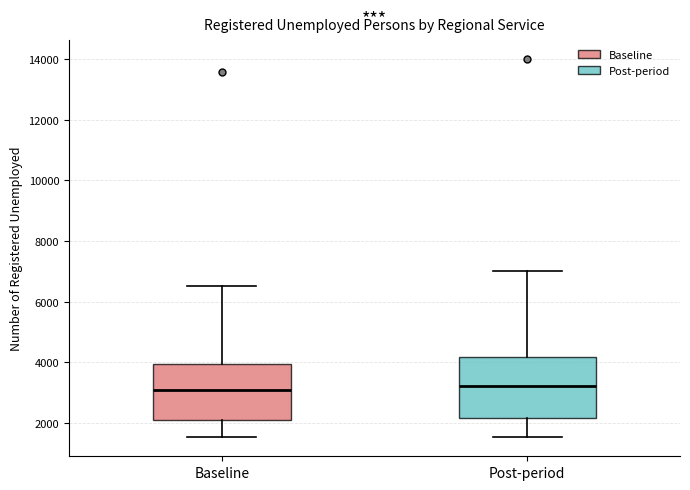

Where is the upper edge of the box for Post-period on the y-axis? The values are not printed on the chart, so give them approximately, as read against the axis.

4200